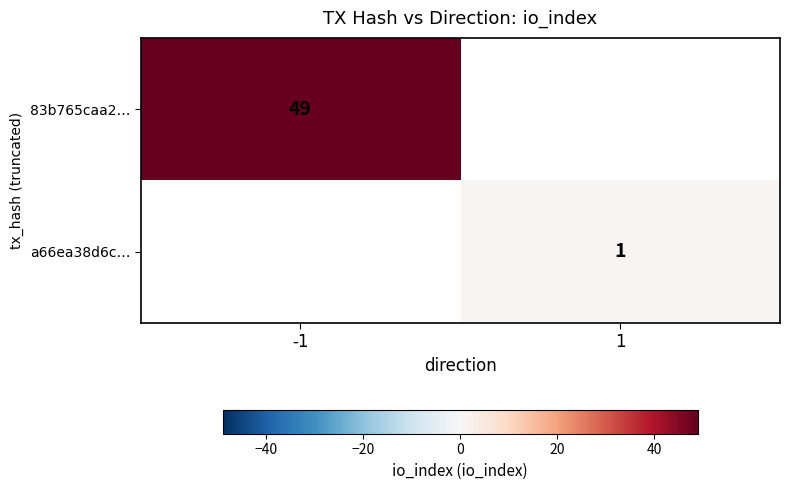

How many distinct data groups are displayed?

2